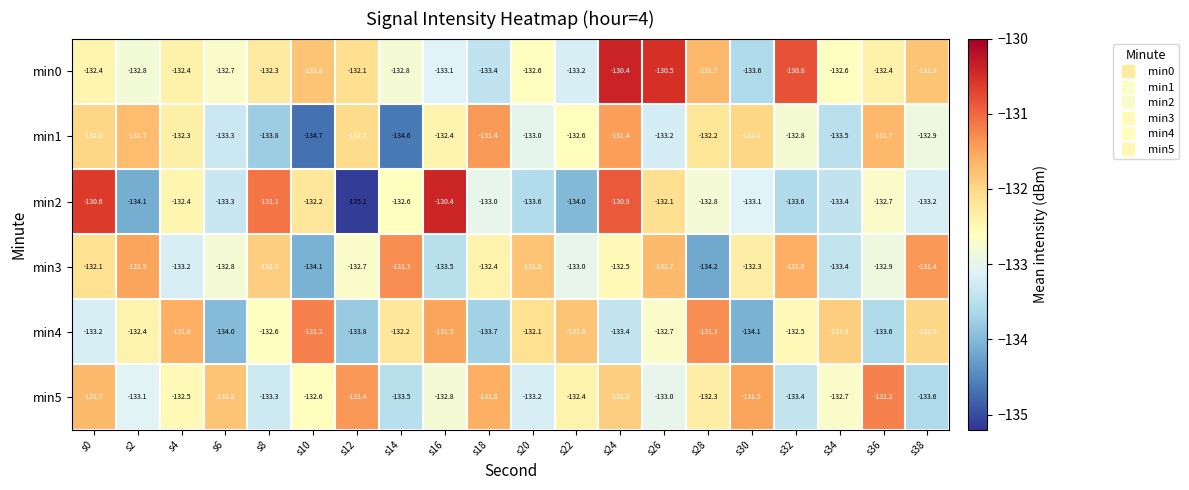

What is the difference between the highest and lowest values at s0?

2.6